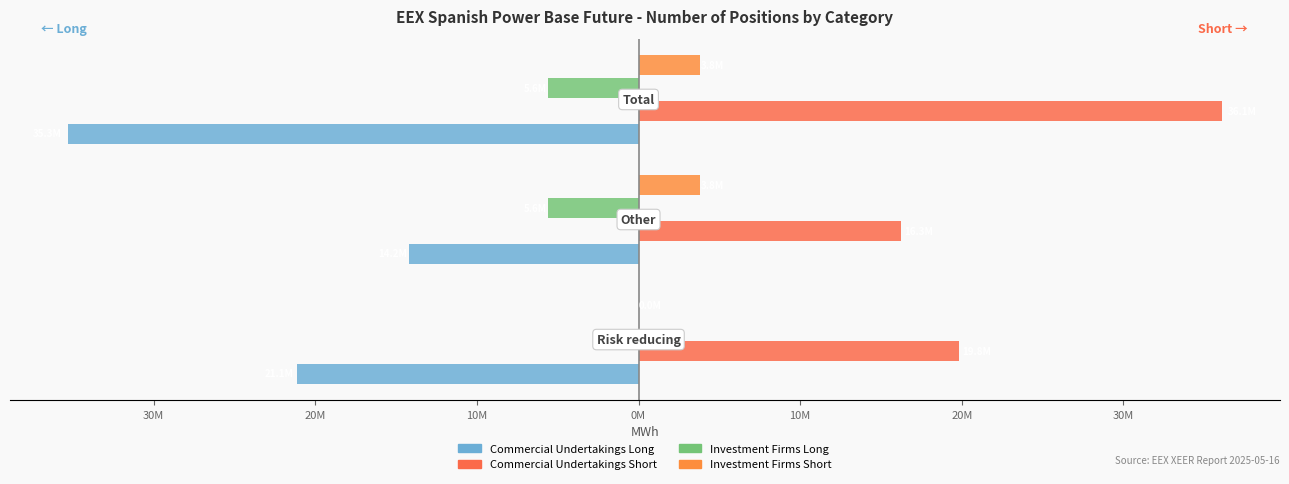

Which series has the largest total across all categories?

Commercial Undertakings Short